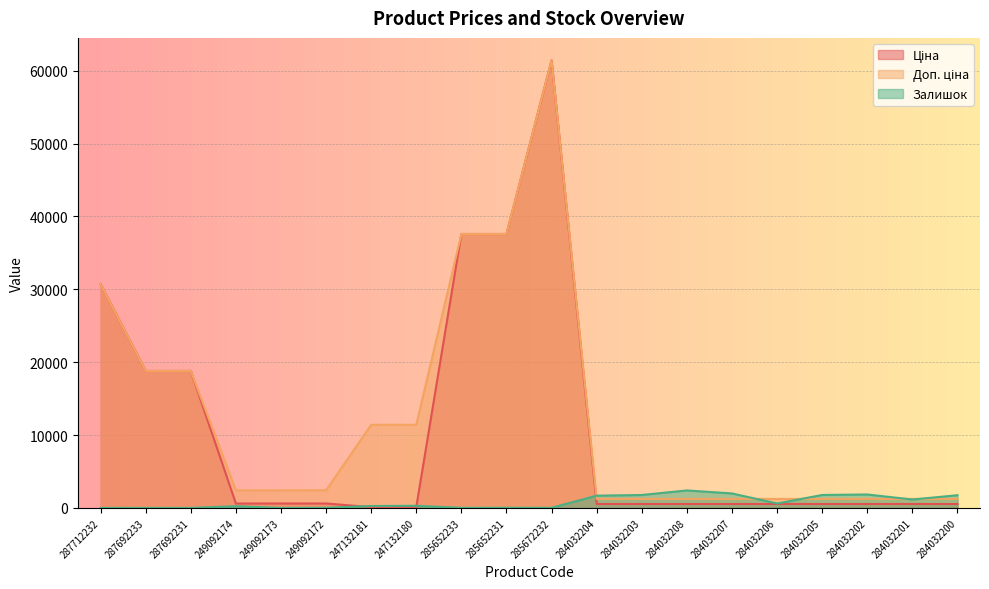

What is the label of the 4th point from the left?

249092174